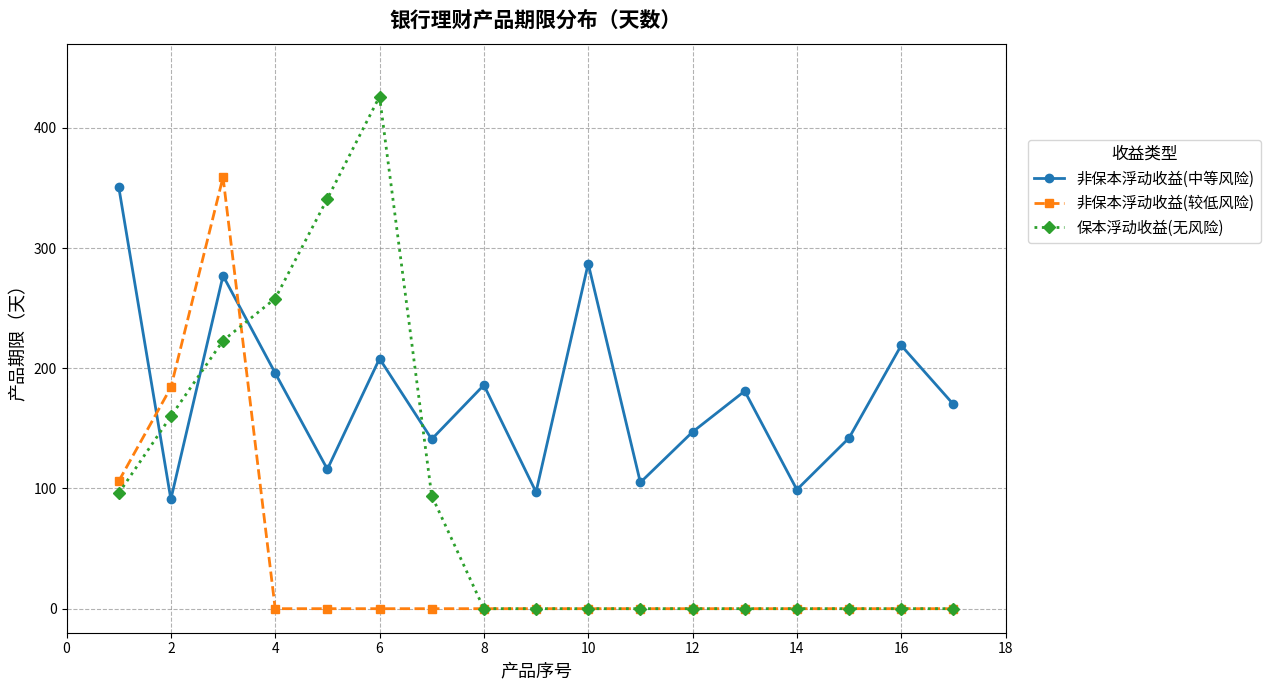

How many interior local peaks does the 非保本浮动收益(中等风险) series have?

6